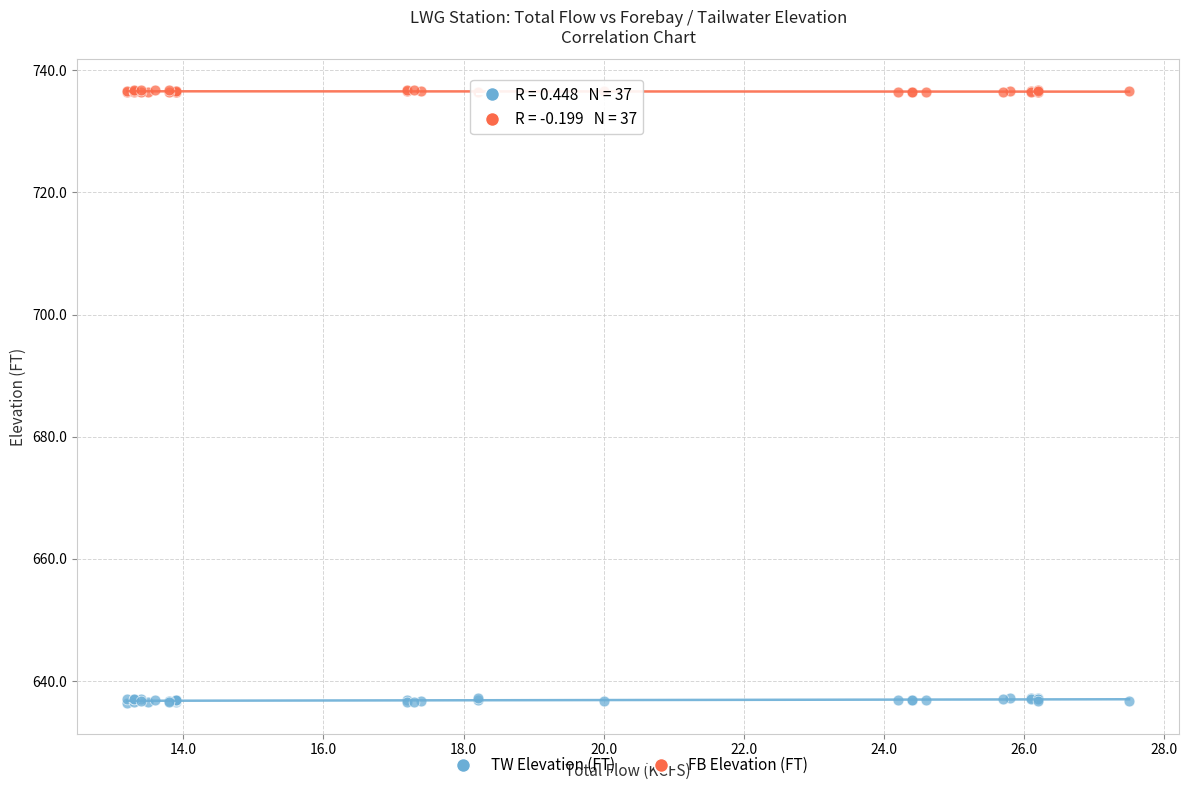

What is the X range (max minus min) for the scatter plot?

14.3